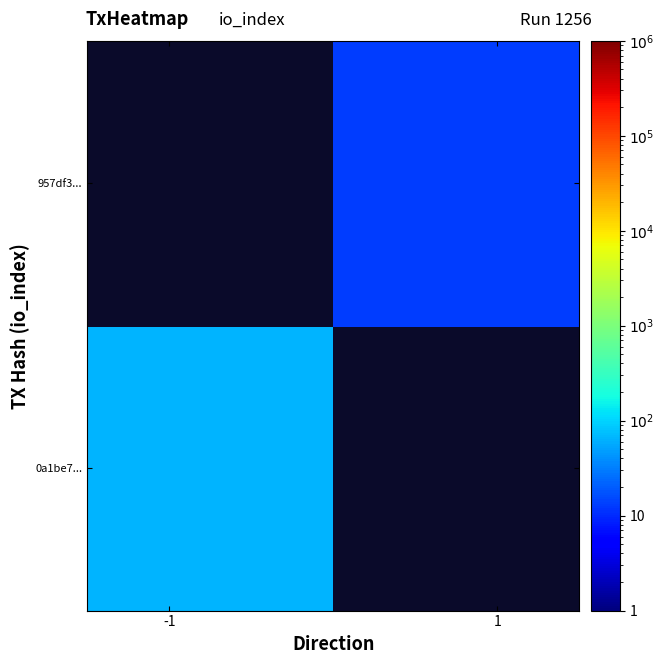

How many data points does each series have?

2